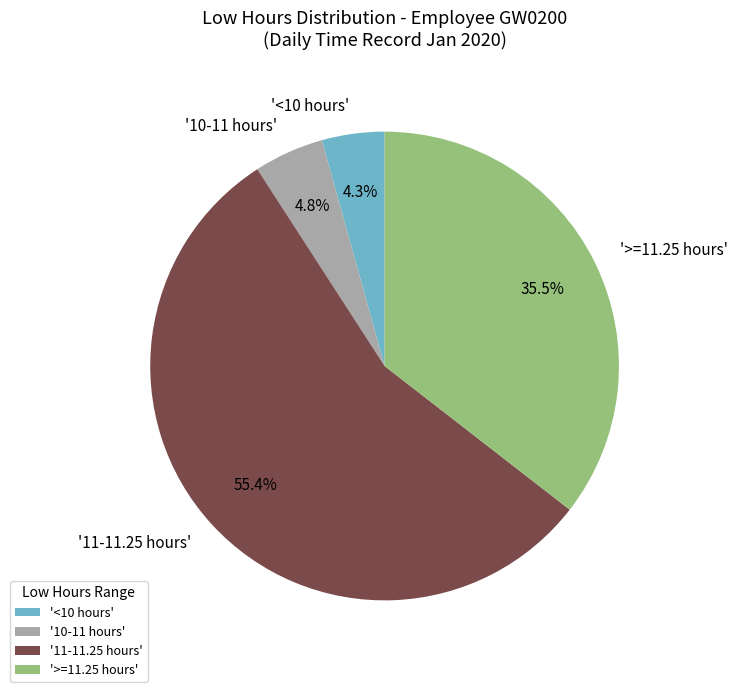

Is '11-11.25 hours' the majority of the pie?

Yes